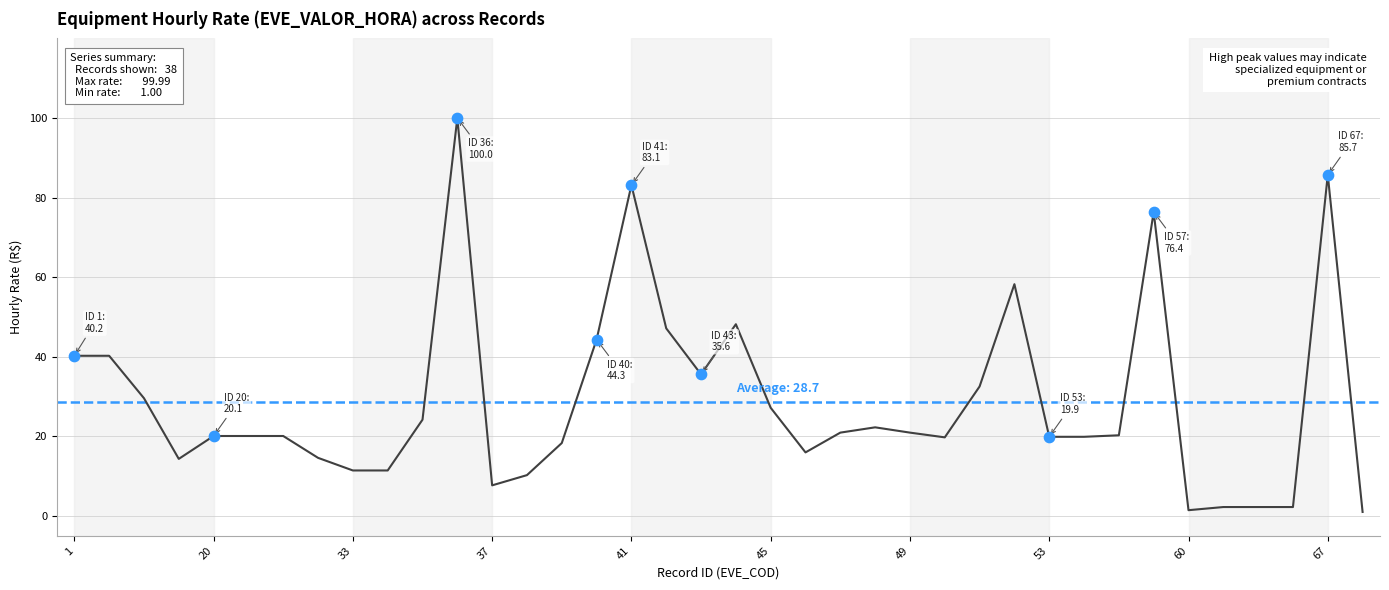

Approximately how many times larger is the value at 3 compared to 66?

13.3